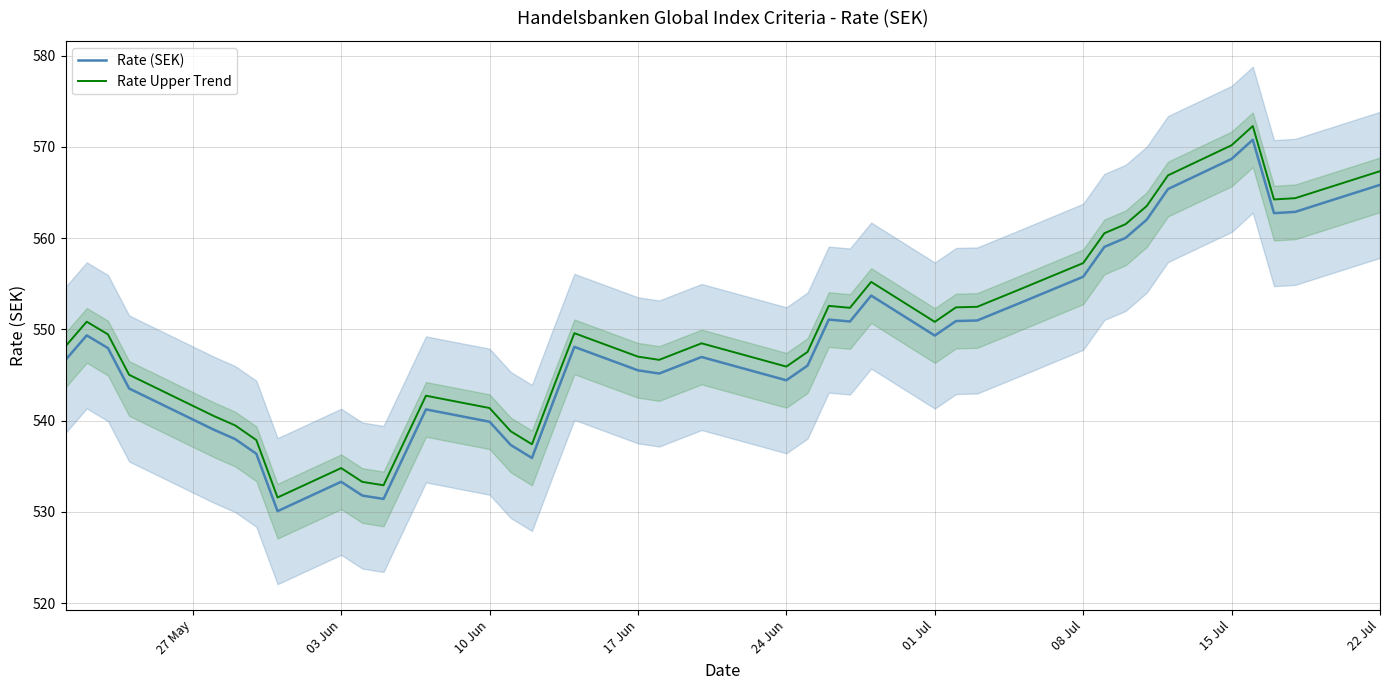

Reading right to left, what are all the values shown in this chart?

Rate (SEK): 565.8	563.6	562.9	562.7	570.8	568.7	565.4	562.0	560.0	559.0	555.8	552.9	551.0	550.9	549.3	553.7	550.9	551.1	546.0	544.4	547.0	545.2	545.5	548.1	542.1	535.9	537.3	539.9	541.2	531.4	531.8	533.3	530.1	536.4	538.0	539.0	543.5	548.0	549.4	546.7
Rate Upper Trend: 567.3	565.1	564.4	564.2	572.3	570.2	566.9	563.5	561.5	560.5	557.3	554.4	552.5	552.4	550.8	555.2	552.4	552.6	547.5	545.9	548.5	546.7	547.0	549.6	543.6	537.4	538.8	541.4	542.7	532.9	533.3	534.8	531.6	537.9	539.5	540.5	545.0	549.5	550.9	548.2